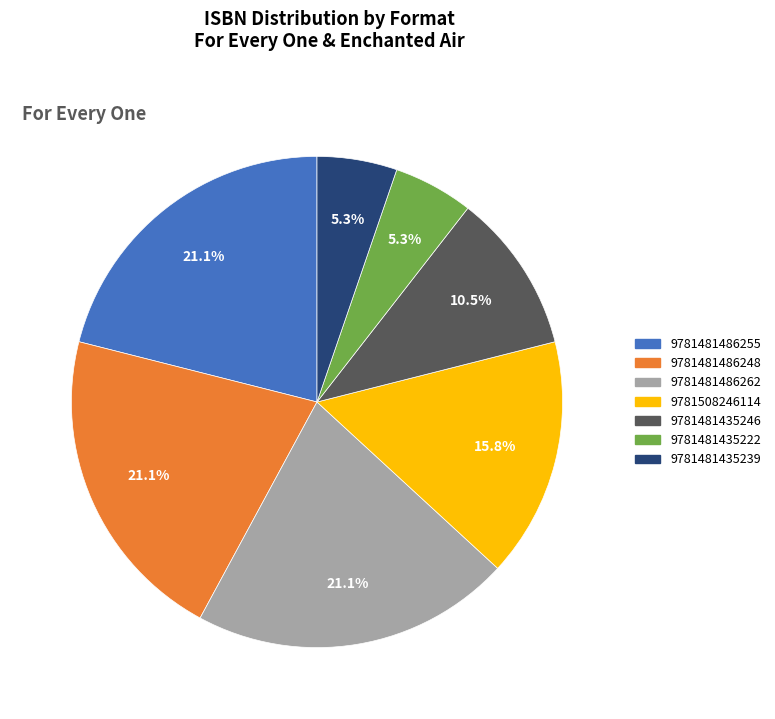

To the nearest percent, what portion does 9781481435222 represent?

5%